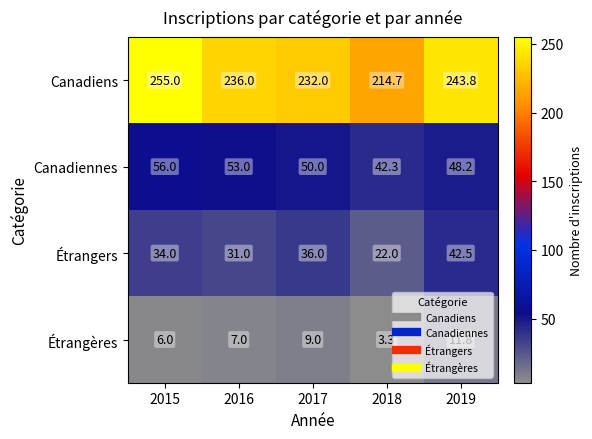

List the series in order of their peak value, highest first.

Canadiens, Canadiennes, Étrangers, Étrangères